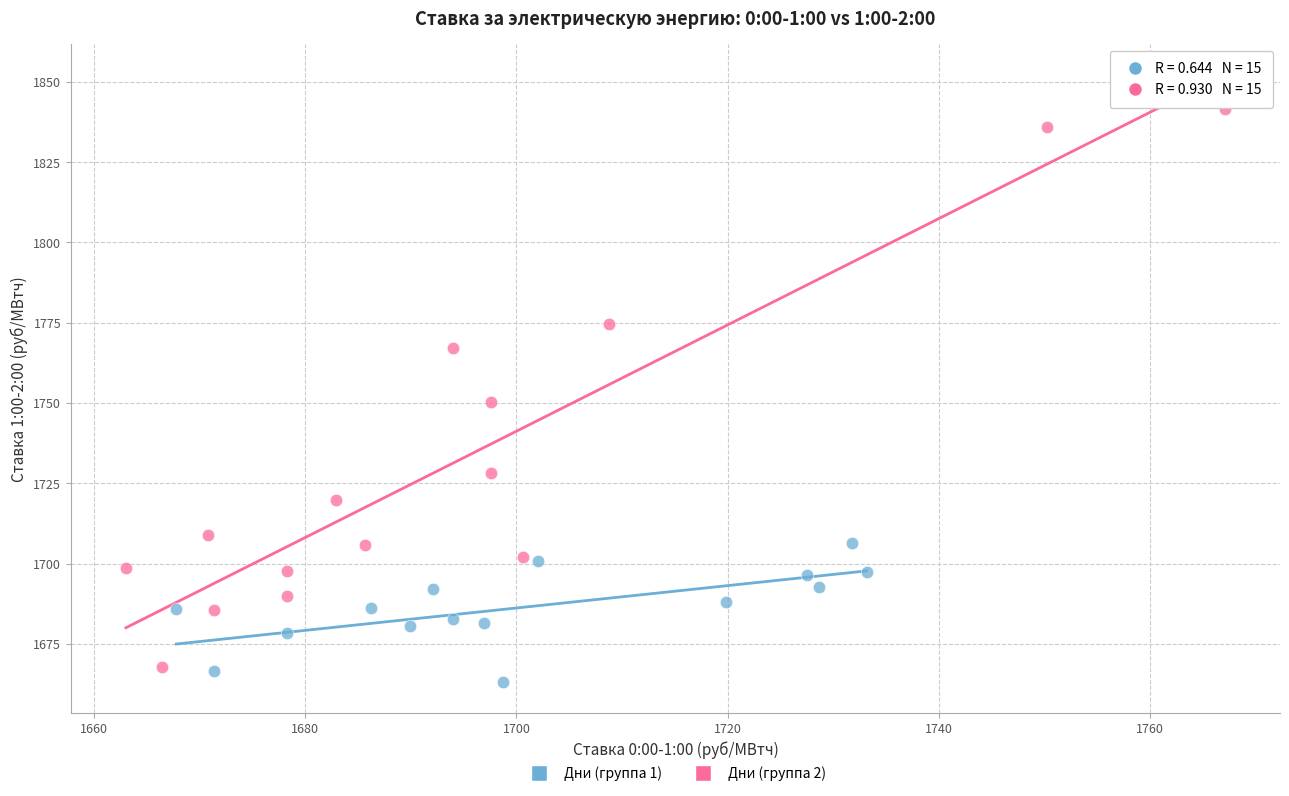

Which series reaches the maximum Y coordinate?

Дни (группа 2)